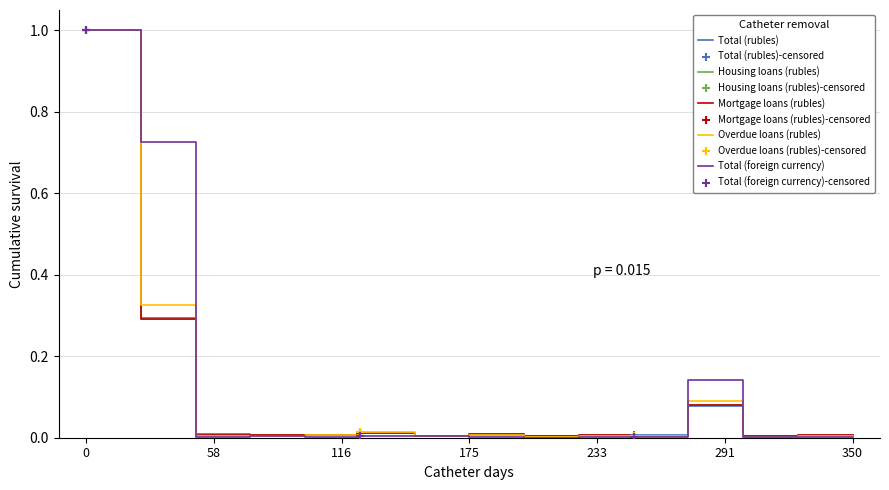

Which series has the largest range (max minus min)?

Total (foreign currency)